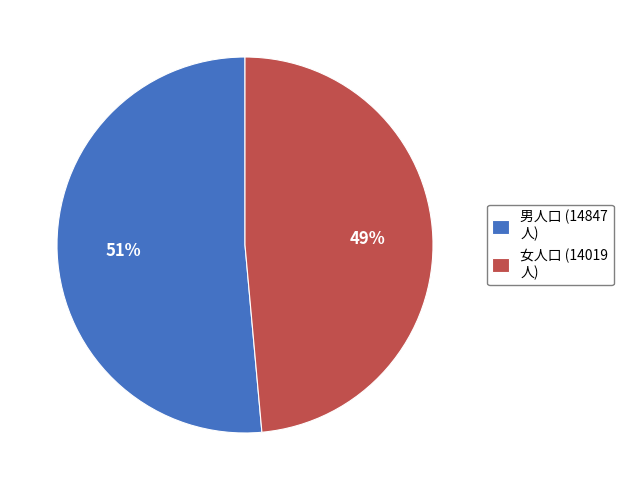

The 男人口 (14847 人) slice represents 60% of the pie. True or false?

False